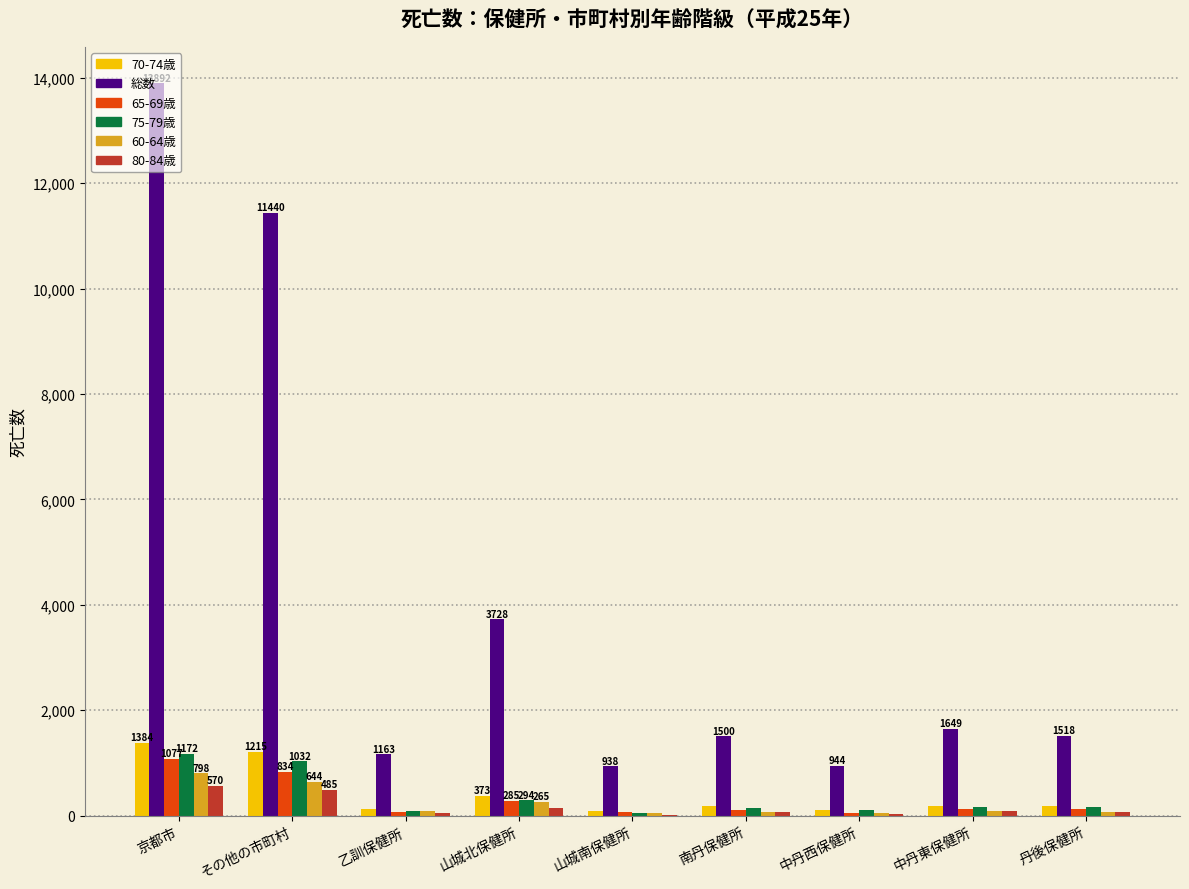

What are all the series names shown in the legend?

70-74歳, 総数, 65-69歳, 75-79歳, 60-64歳, 80-84歳